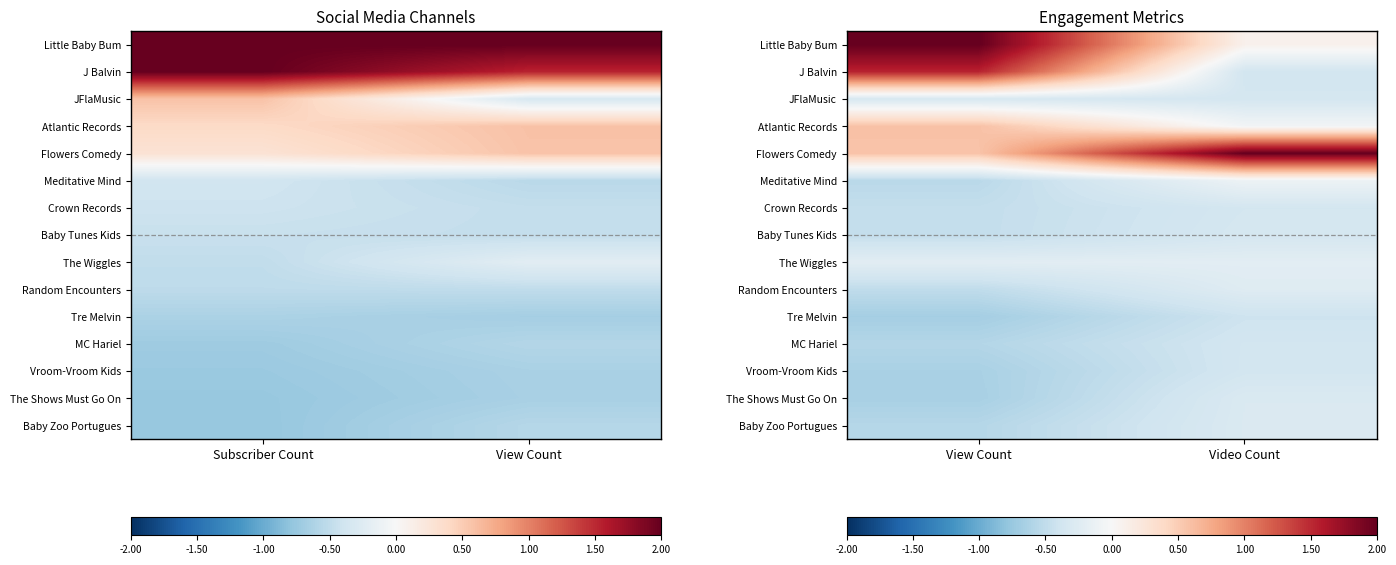

How many distinct data groups are displayed?

15